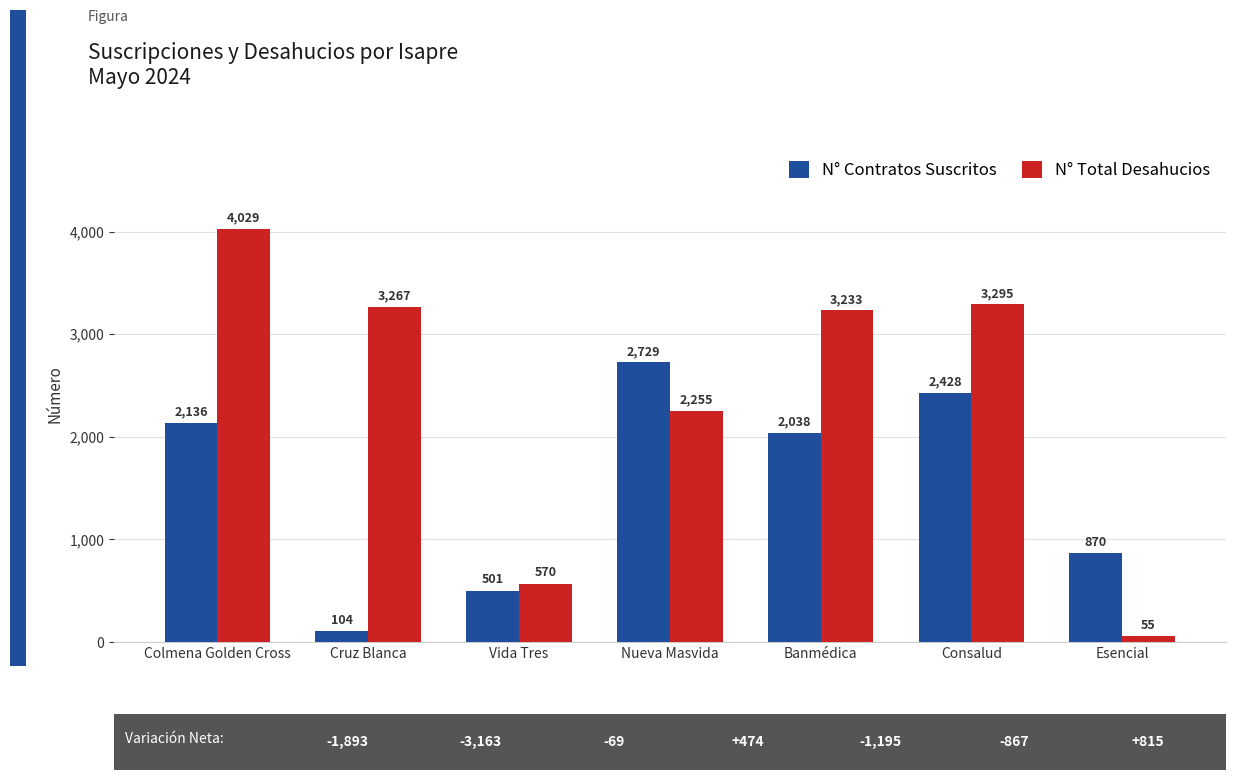

At which label is N° Total Desahucios closest to 2042?

Nueva Masvida